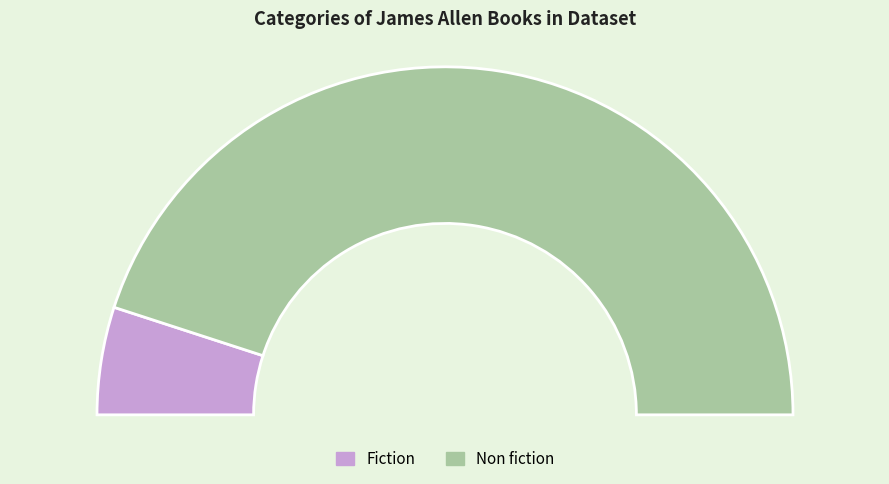

What is the largest slice in the pie chart?

Non fiction